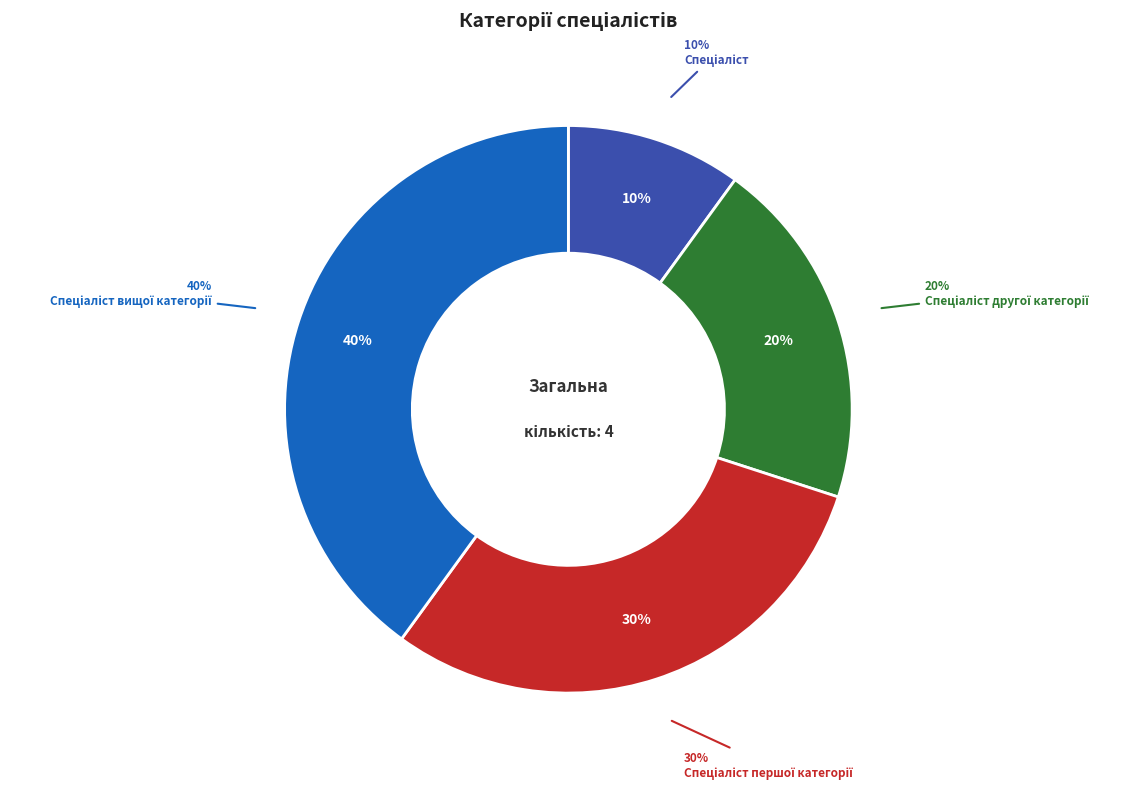

To the nearest percent, what is the difference between the largest and smallest slice percentages?

30%